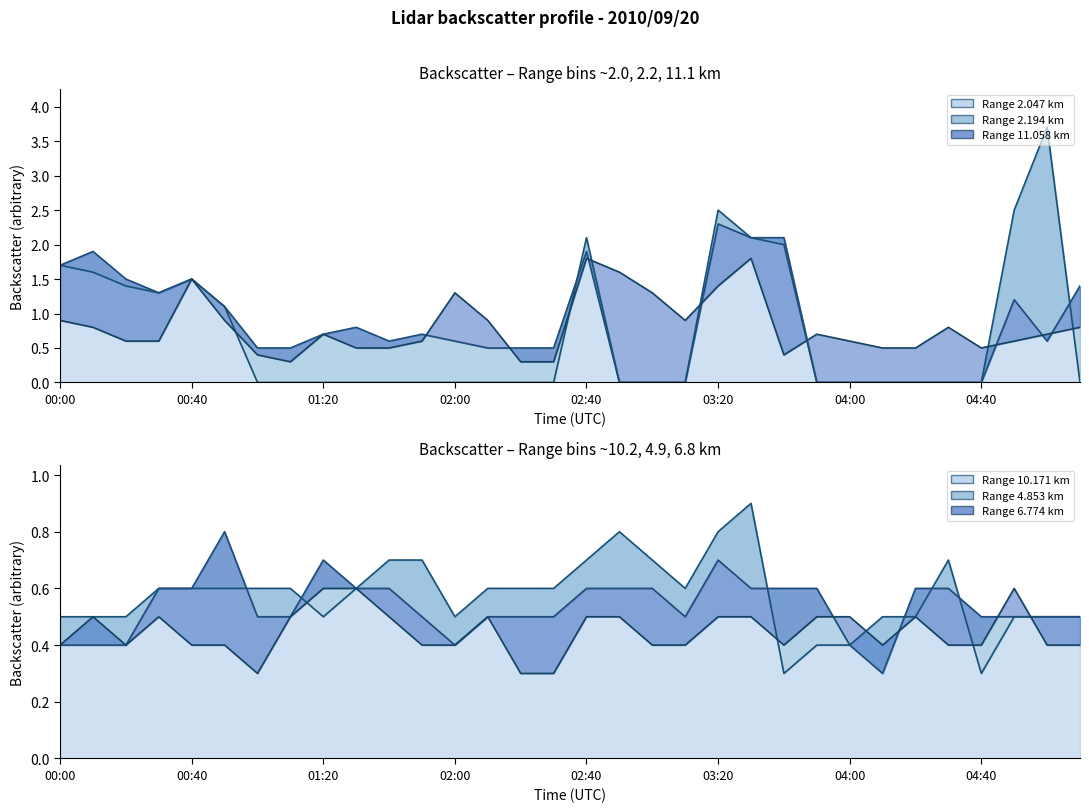

True or false: 4.853 has more than 1 points higher than both neighbors.

True